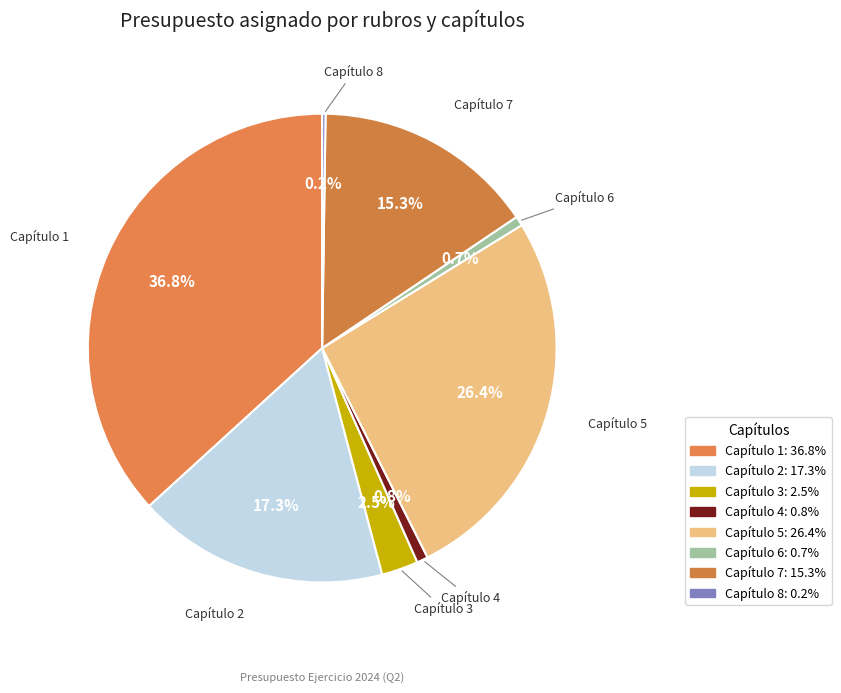

To the nearest percent, what portion does Capítulo 7 represent?

15%